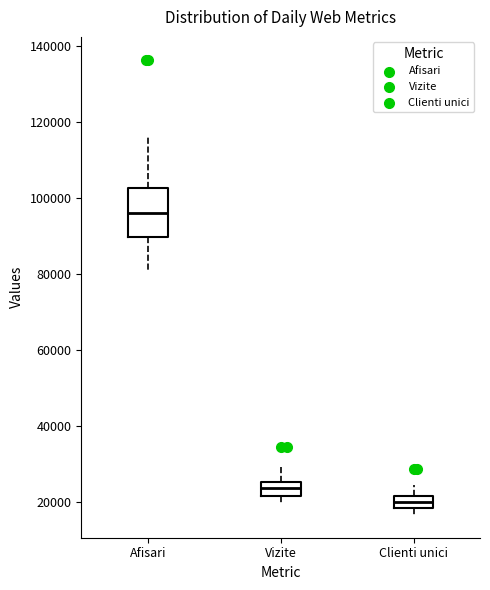

Which box is the tallest, from its lower edge to its upper edge?

Afisari